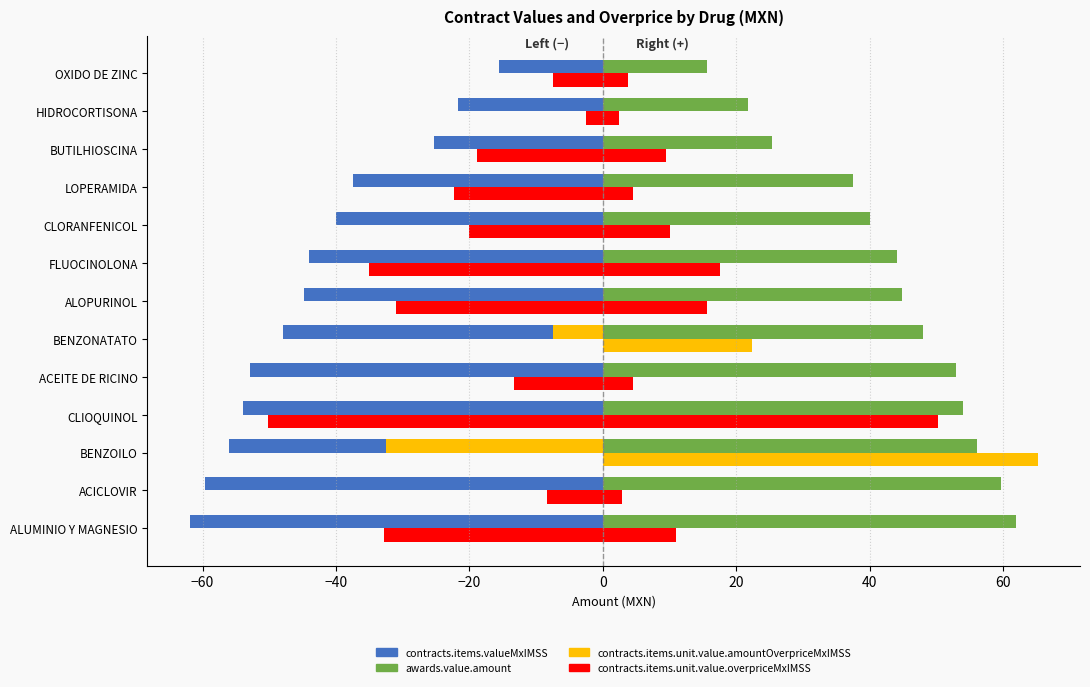

Count the number of categories in the chart.

13